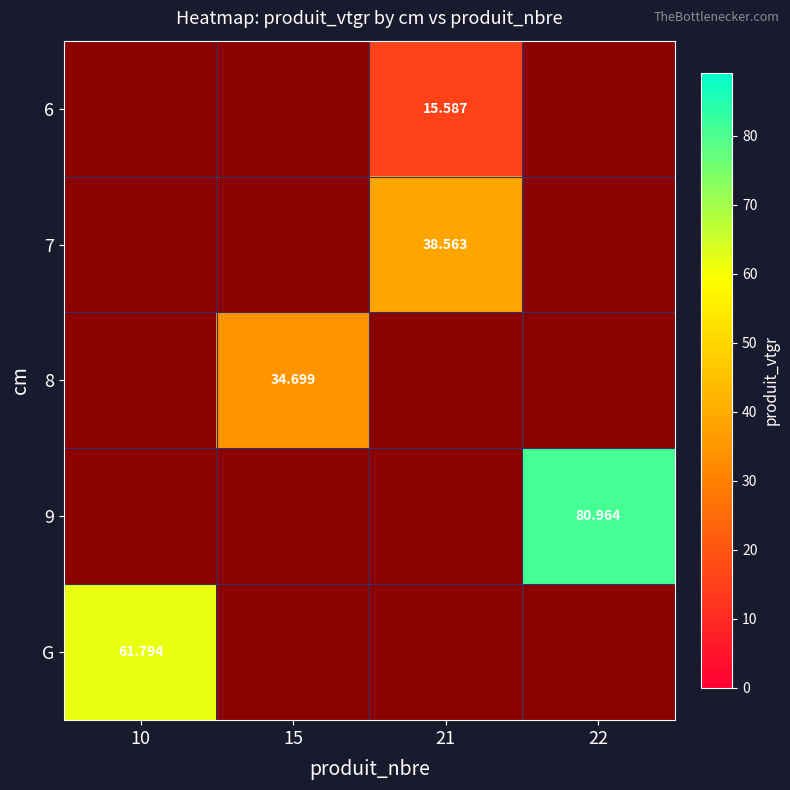

The value of 7 at 21 is 38.6. True or false?

True